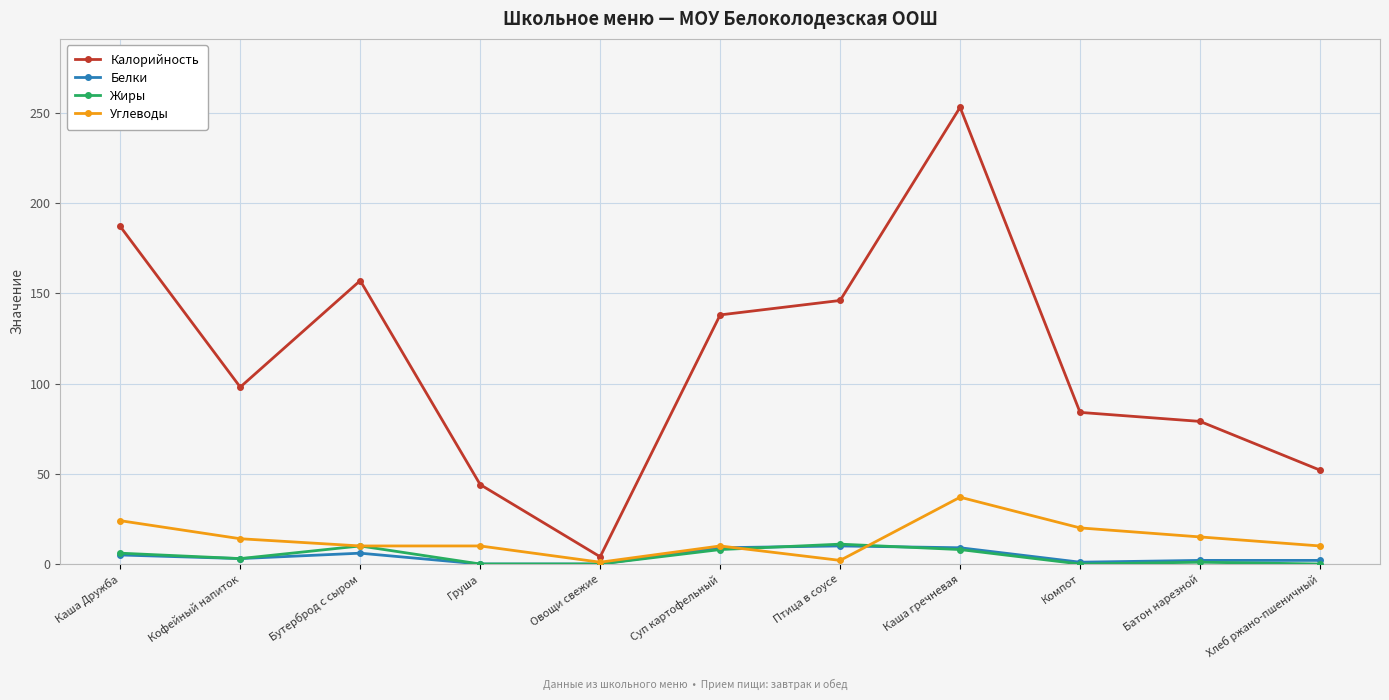

Which category has the highest value in the Калорийность series?

Каша гречневая